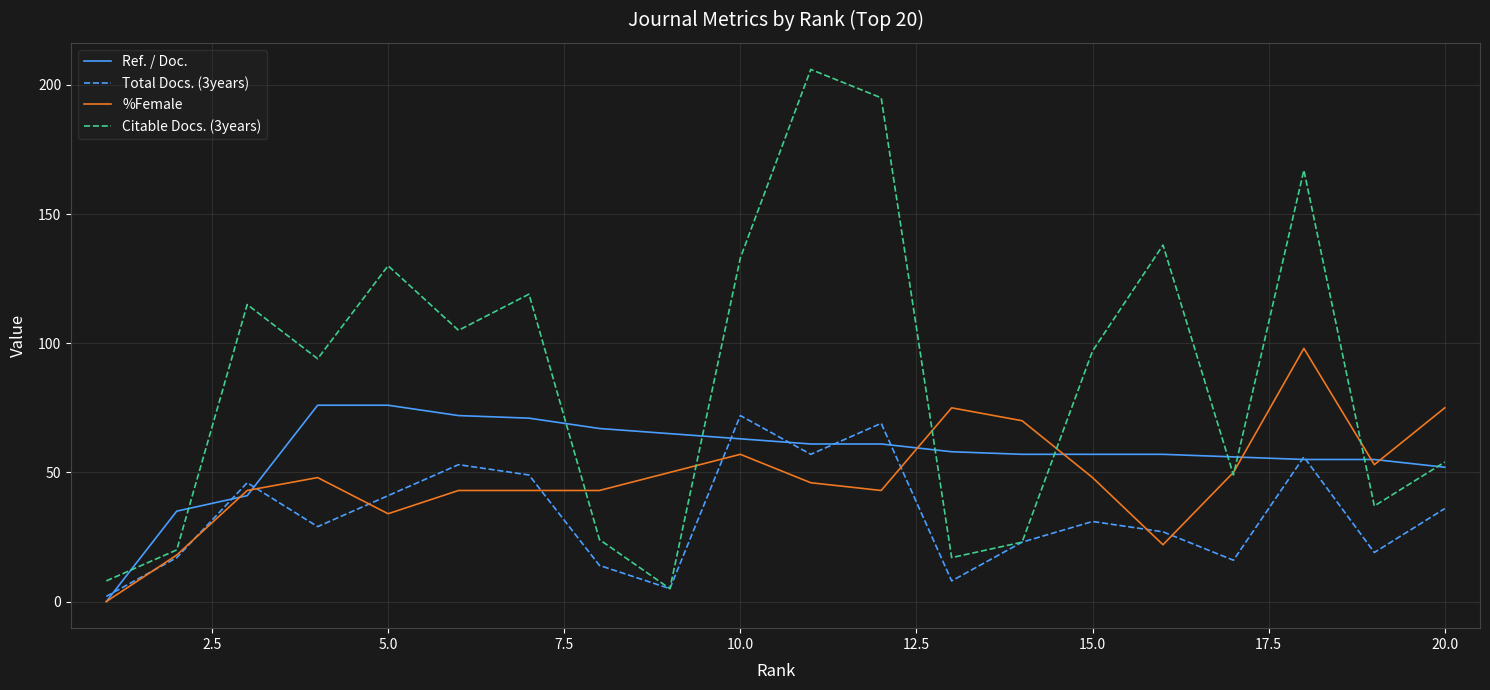

Which series has the widest spread of values?

Citable Docs. (3years)